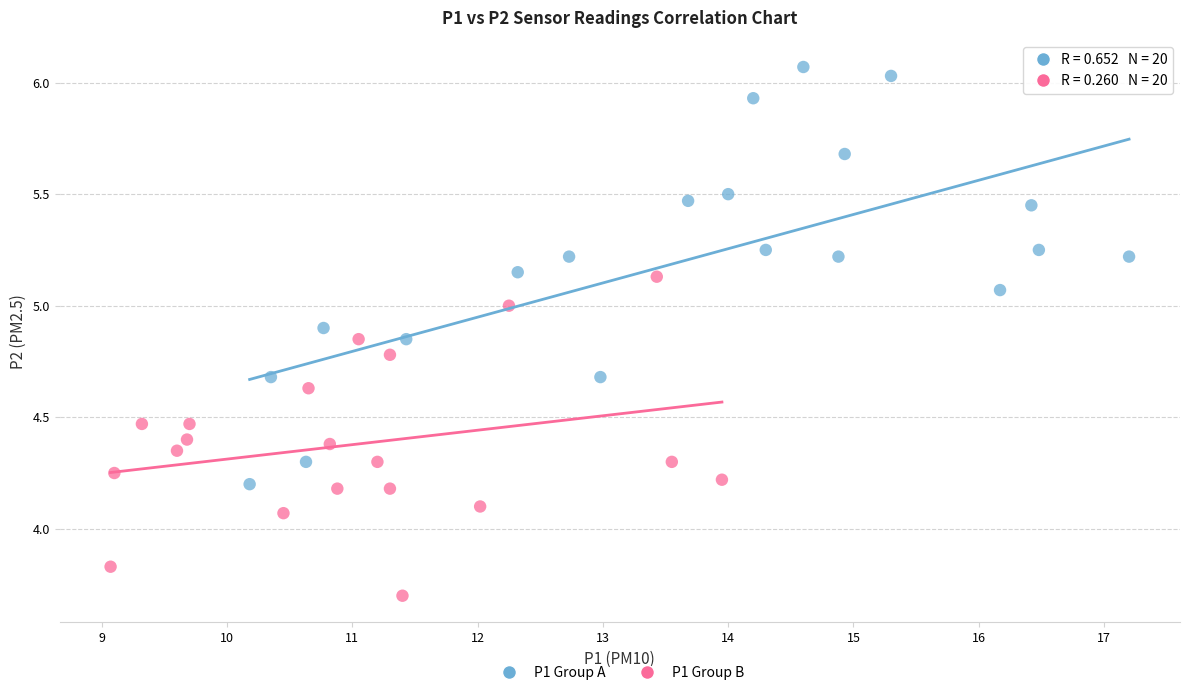

Which series has the largest Y range (max minus min)?

P1 Group A